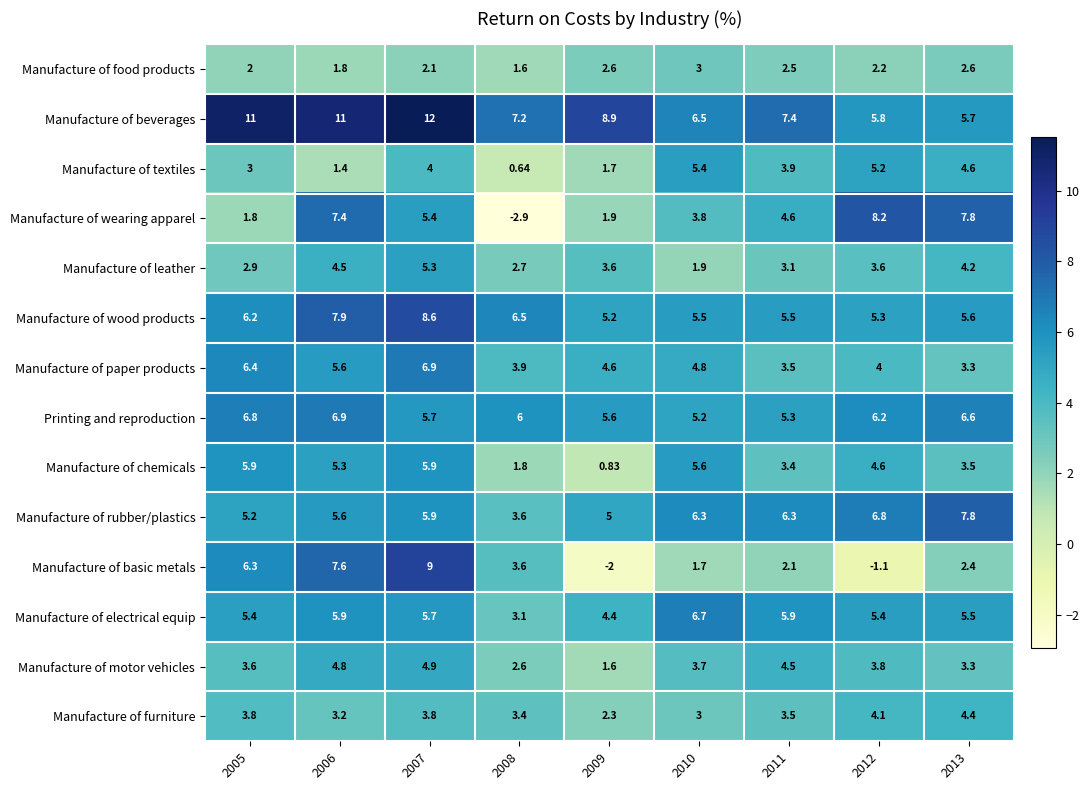

Is the value of Manufacture of rubber/plastics at 2013 greater than the value of Manufacture of furniture at 2007?

Yes